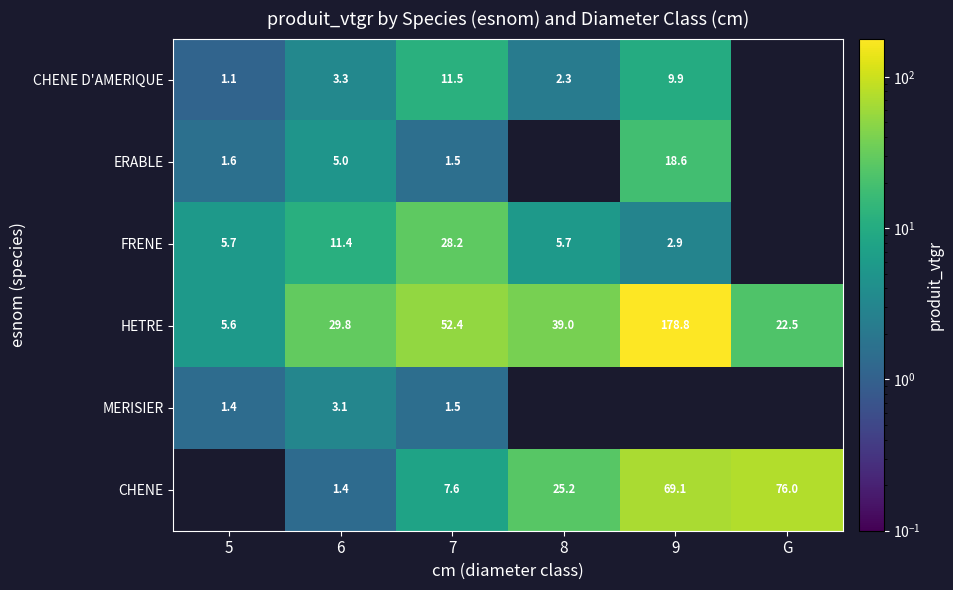

At which category does the chart reach its peak across all series?

9